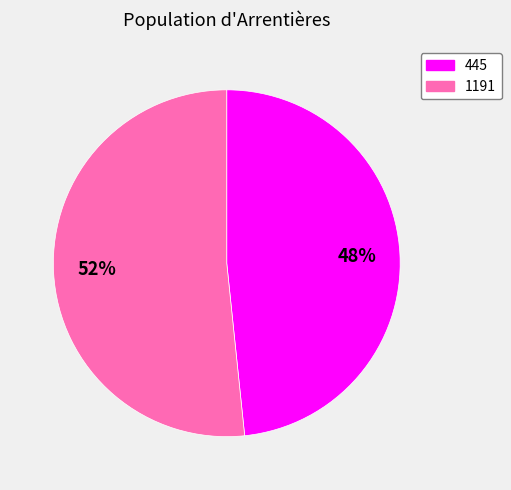

To the nearest percent, what portion does 1191 represent?

52%